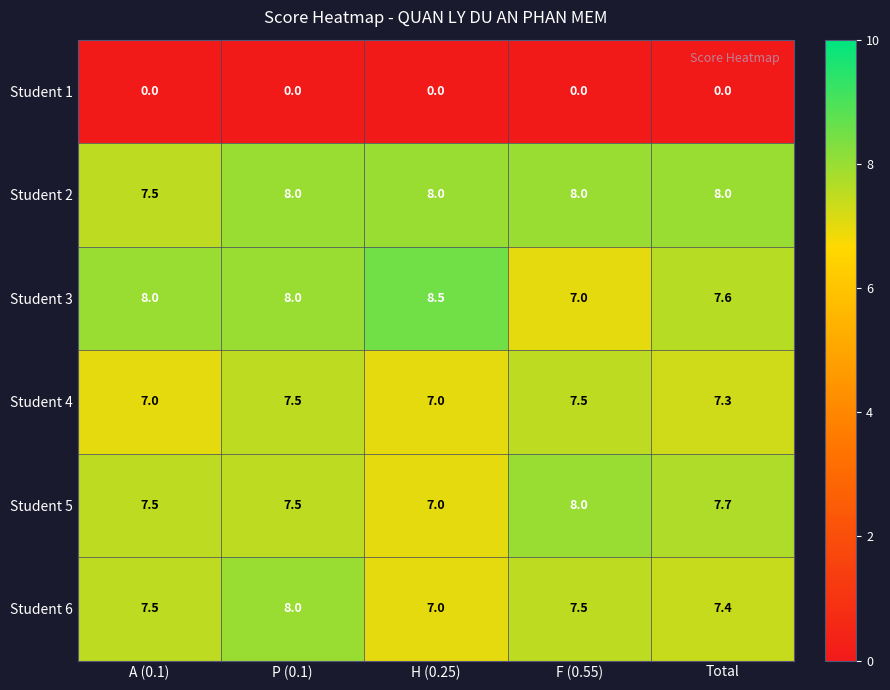

What is the difference between the highest and lowest values at P (0.1)?

8.0